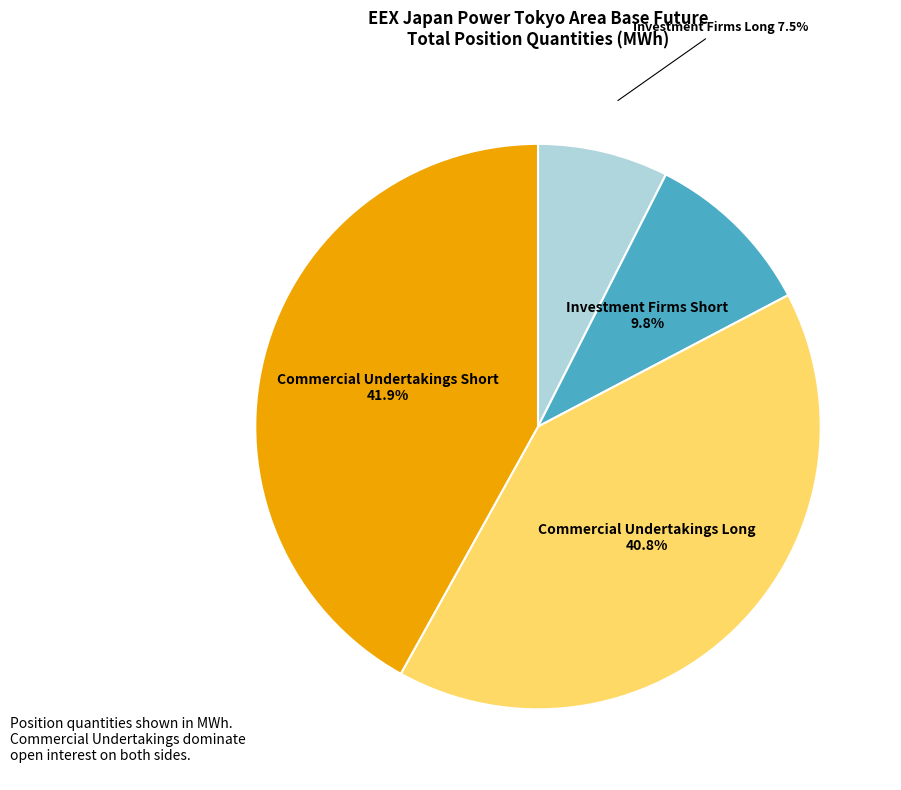

Is there any slice that represents more than half of the pie?

No